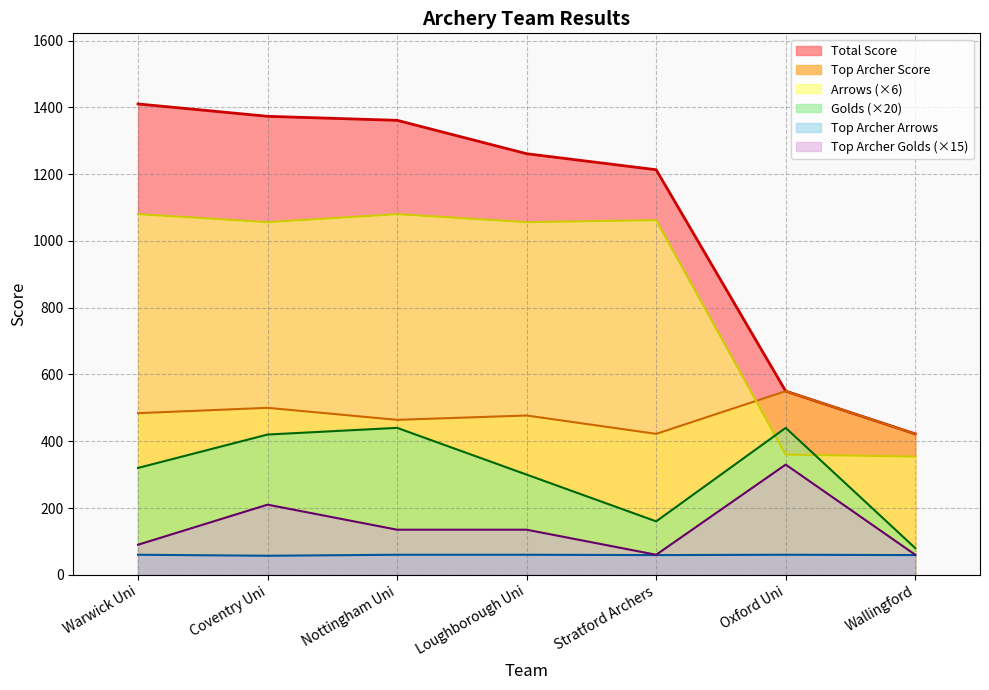

True or false: Top Archer Golds and Top Archer Arrows cross at least once.

False